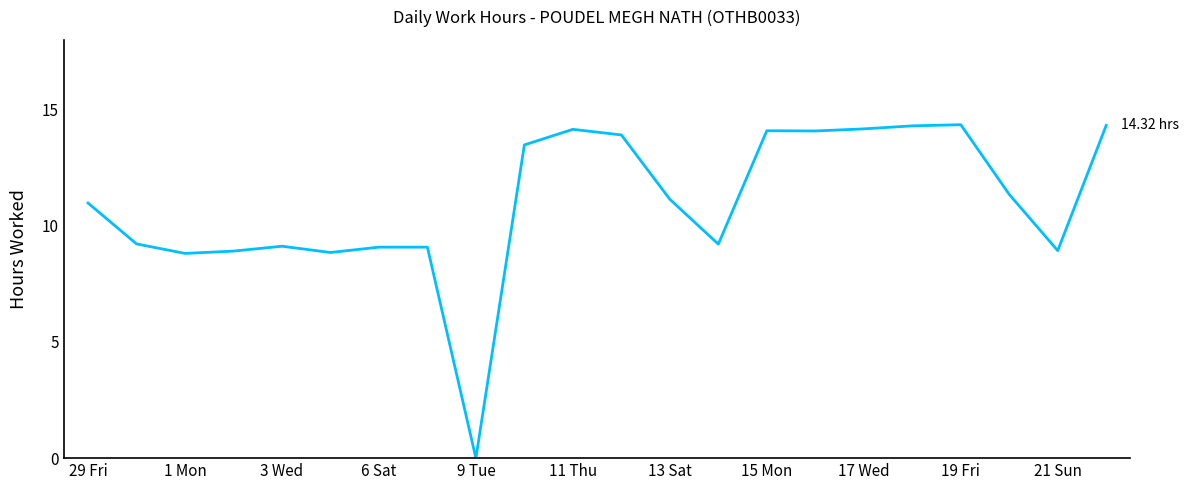

How many interior local peaks (higher than both neighbors) does the data have?

4